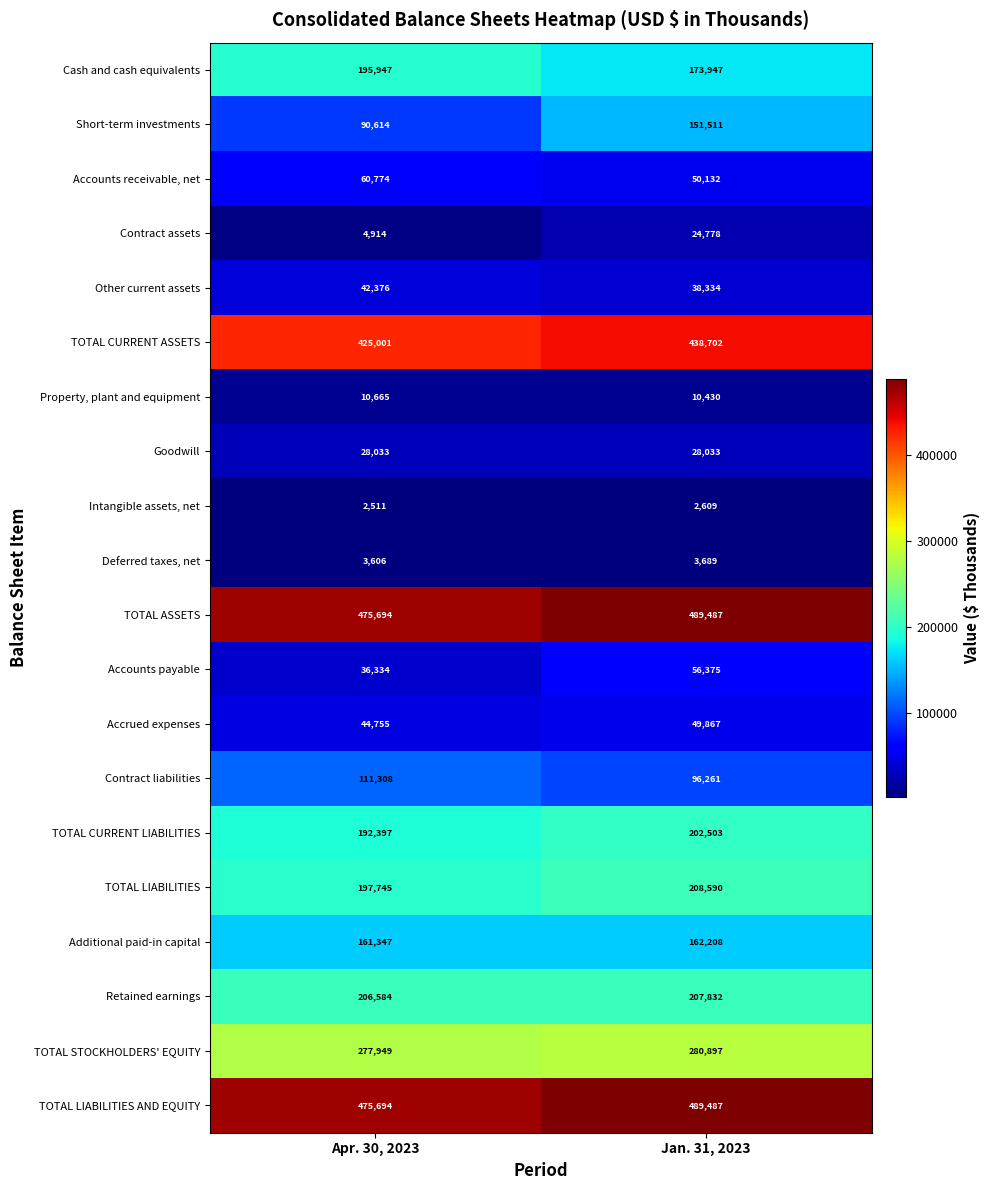

Which series has the widest spread of values?

Short-term investments